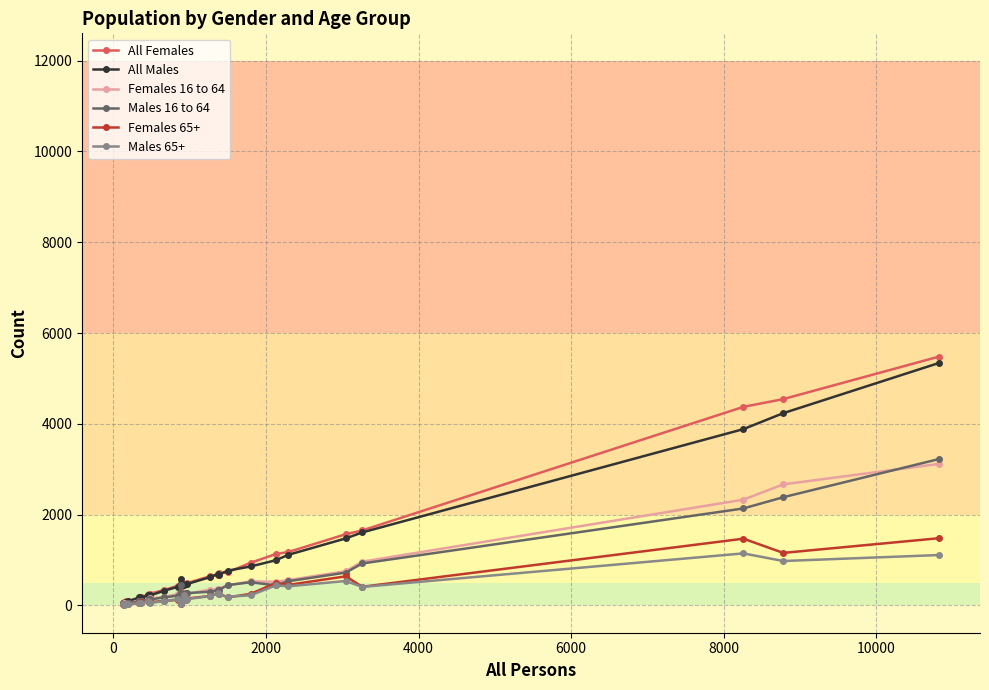

What is the maximum value for Females 16 to 64?

3119